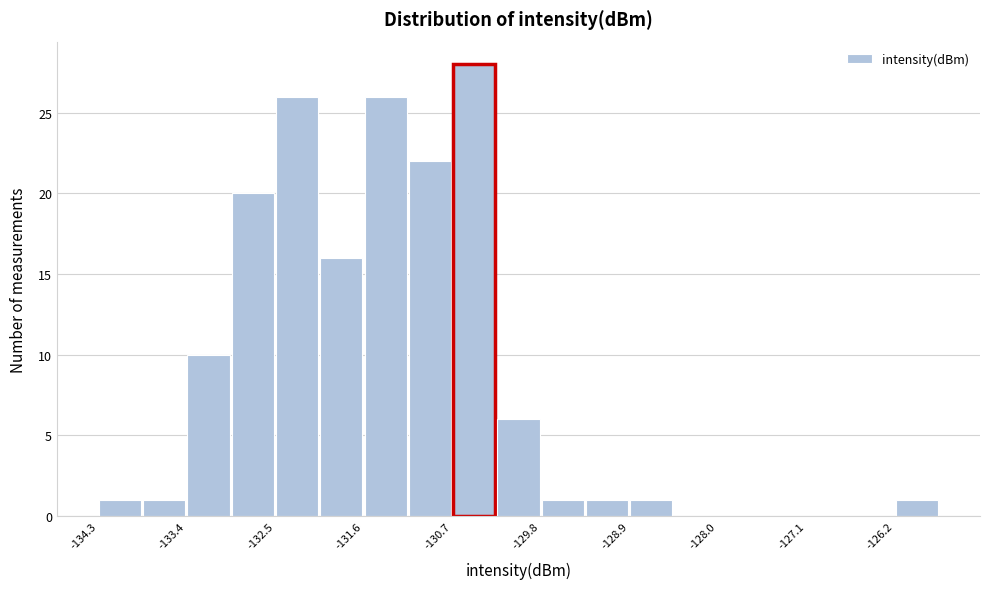

How tall is the bar that spans -129.4 to -128.9 on the x-axis? Neither the bar edges nor the heights are printed on the chart, so give them approximately, as read against the axes.

1